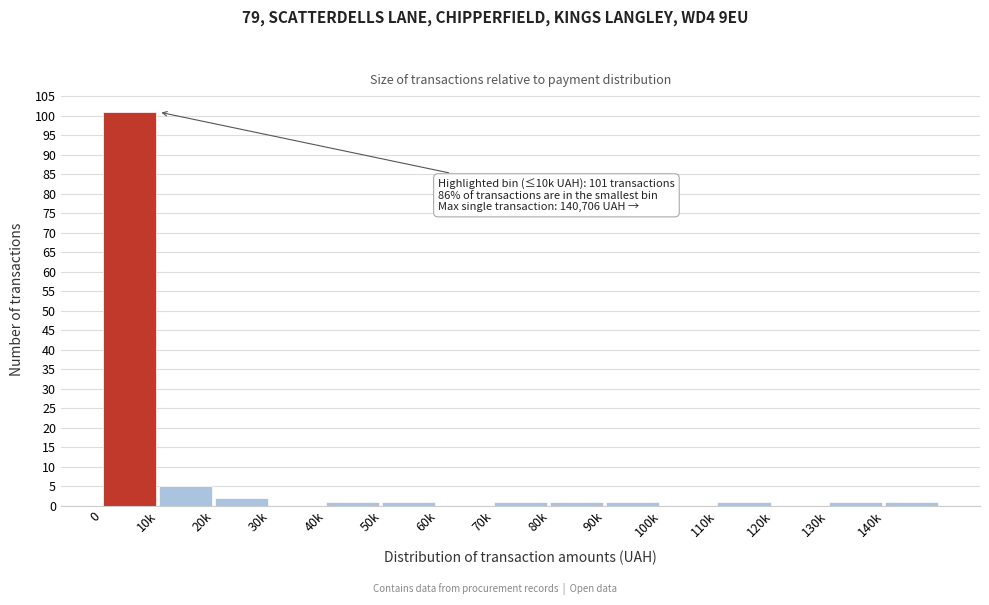

Reading left to right, what are all the values shown in this chart?

0=101	10k=5	20k=2	30k=0	40k=1	50k=1	60k=0	70k=1	80k=1	90k=1	100k=0	110k=1	120k=0	130k=1	140k=1